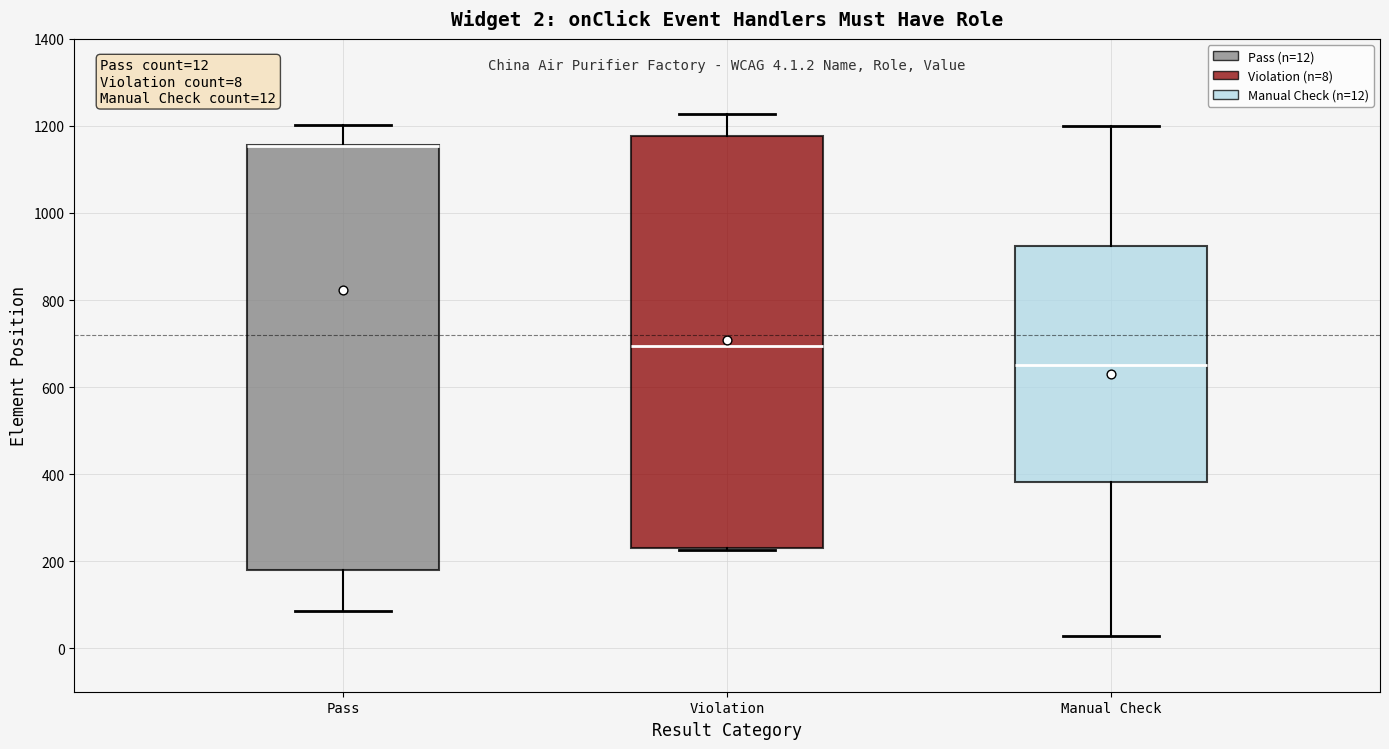

Comparing the boxes themselves (not the whiskers), which one is the tallest?

Pass